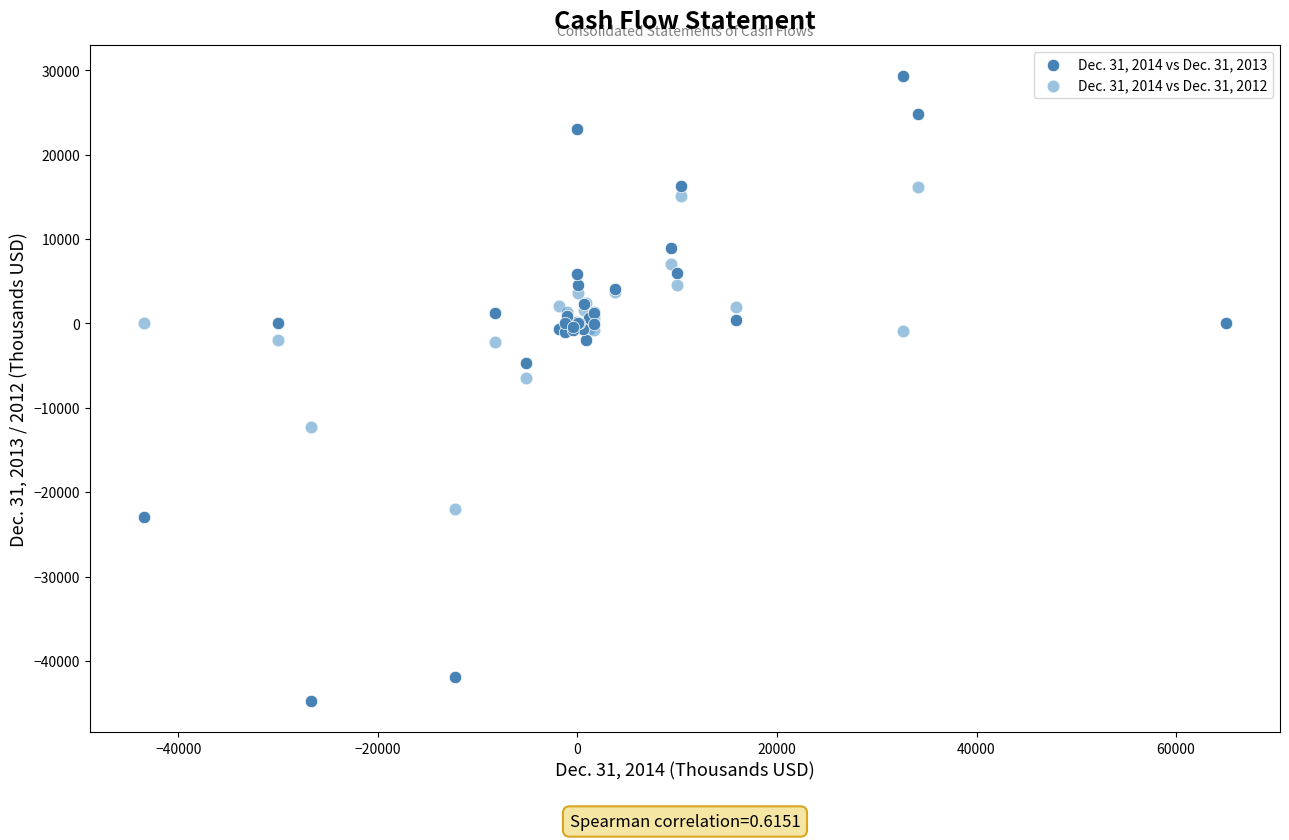

Across all series, what Y value is closest to -7711?

-6504